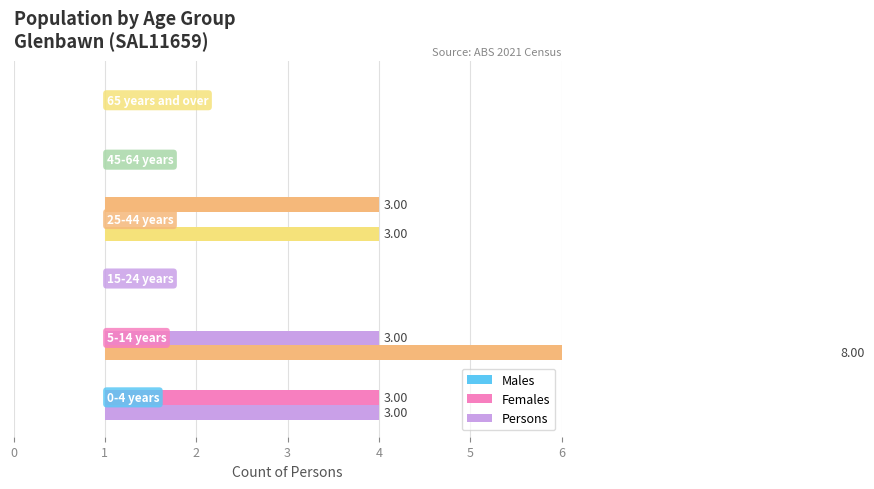

What is the difference between the maximum and minimum values in the Females series?

3